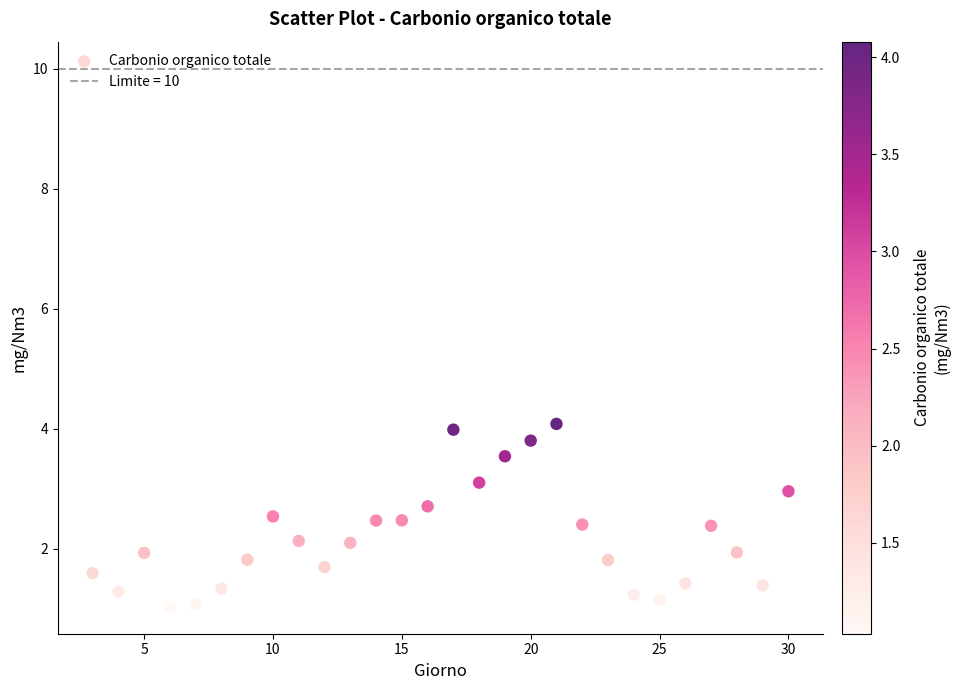

What is the range of X values (max minus min)?

27.0